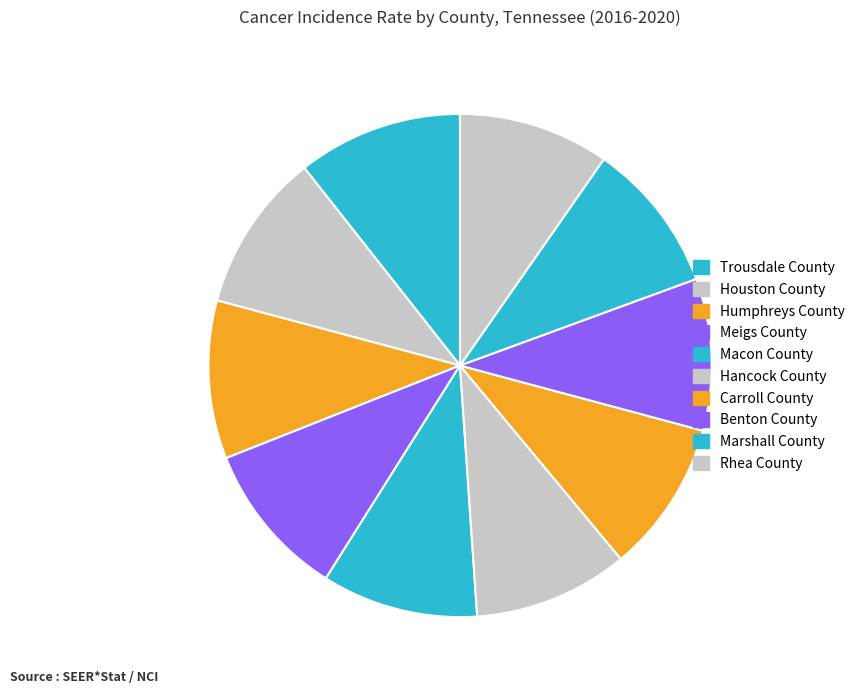

Approximately how many times larger is the value at Trousdale County compared to Hancock County?

1.1